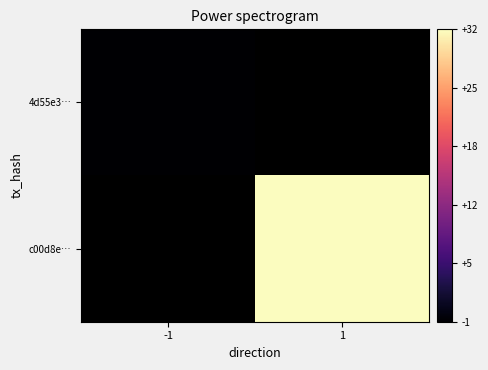

What is the greatest value displayed?

32